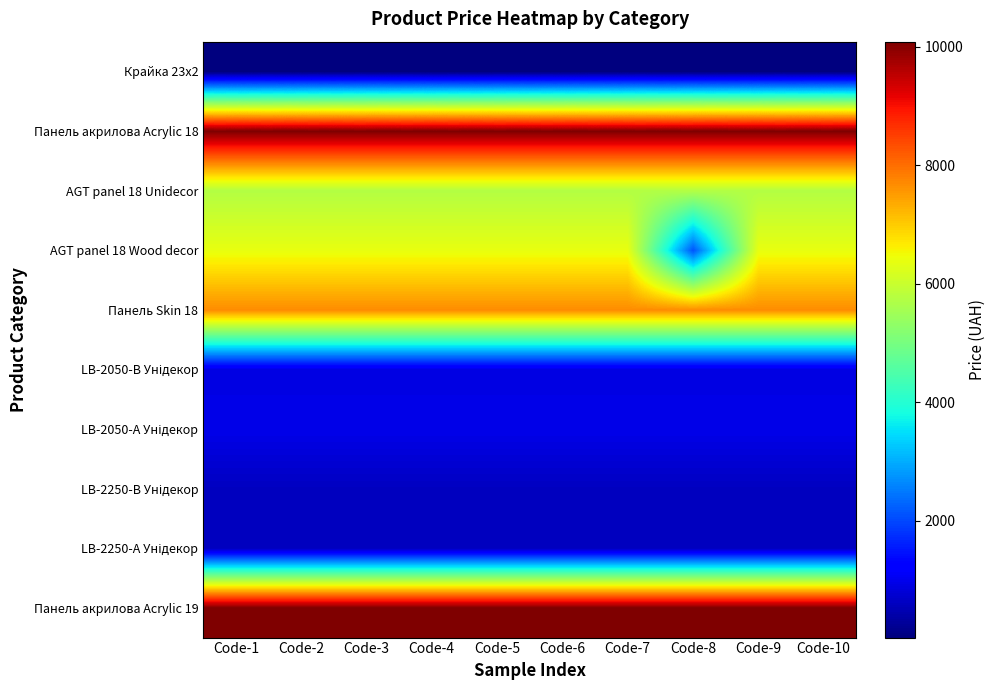

Rank the series by their maximum value, from highest to lowest.

Панель акрилова Acrylic 18, Панель акрилова Acrylic 19, Панель Skin 18, AGT panel 18 Wood decor, AGT panel 18 Unidecor, LB-2050-А Унідекор, LB-2050-В Унідекор, LB-2250-В Унідекор, LB-2250-А Унідекор, Крайка 23x2